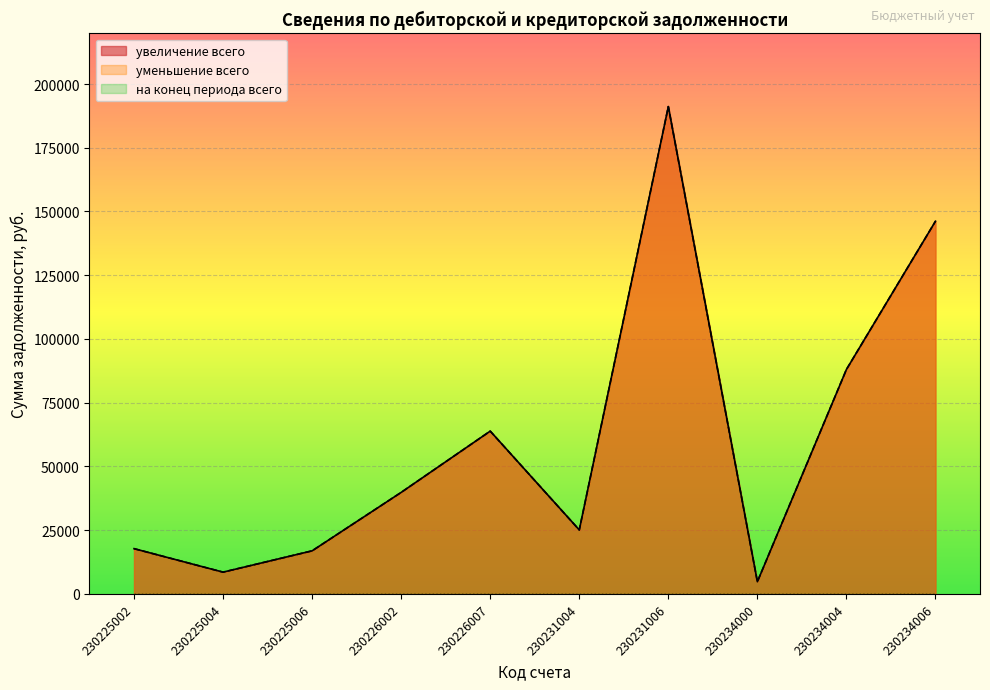

What is the difference between the second highest and minimum values in the увеличение всего series?

141385.0